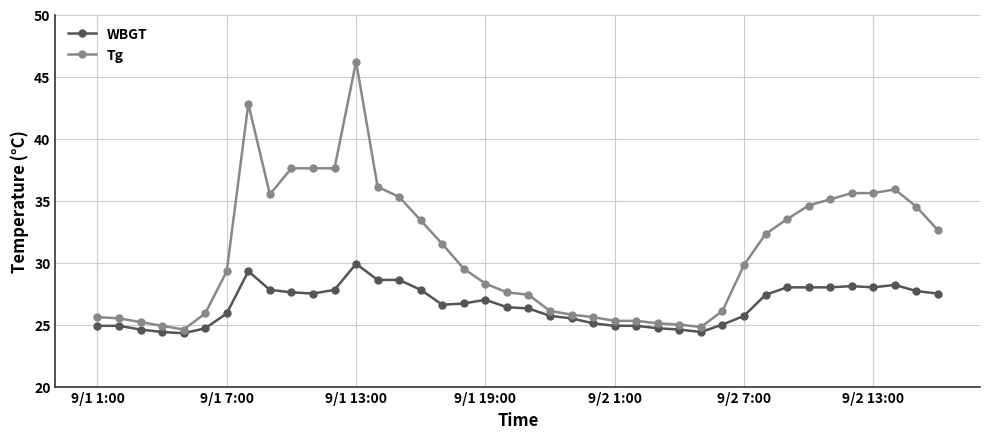

Rank the series by their maximum value, from lowest to highest.

WBGT, Tg